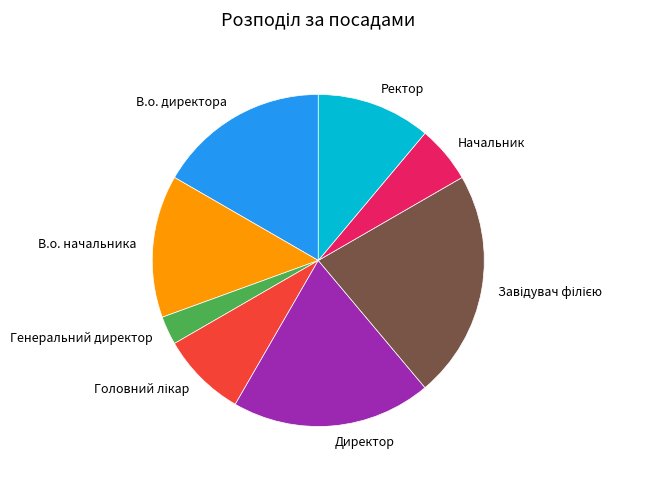

Which slice is the smallest?

Генеральний директор